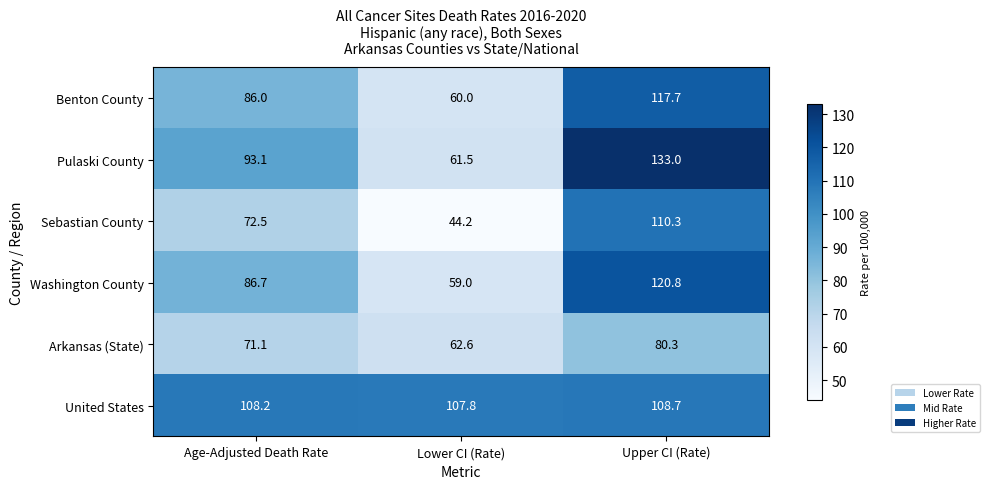

Reading right to left, extract all data points from this chart.

Benton County: Upper CI (Rate)=117.7	Lower CI (Rate)=60.0	Age-Adjusted Death Rate=86.0
Pulaski County: Upper CI (Rate)=133.0	Lower CI (Rate)=61.5	Age-Adjusted Death Rate=93.1
Sebastian County: Upper CI (Rate)=110.3	Lower CI (Rate)=44.2	Age-Adjusted Death Rate=72.5
Washington County: Upper CI (Rate)=120.8	Lower CI (Rate)=59.0	Age-Adjusted Death Rate=86.7
Arkansas (State): Upper CI (Rate)=80.3	Lower CI (Rate)=62.6	Age-Adjusted Death Rate=71.1
United States: Upper CI (Rate)=108.7	Lower CI (Rate)=107.8	Age-Adjusted Death Rate=108.2